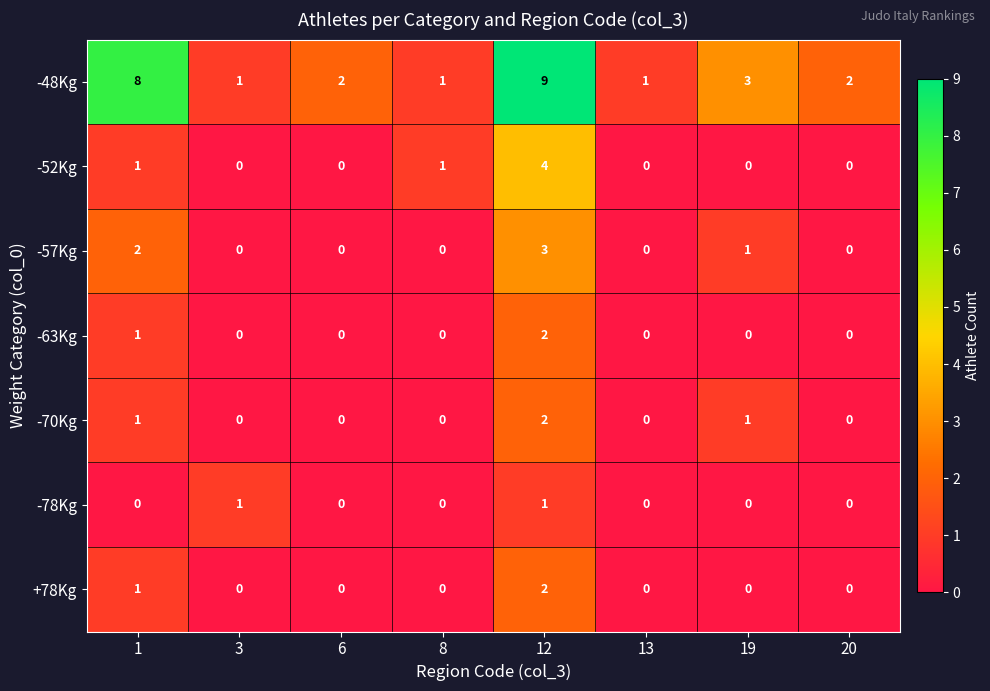

Count the number of data series in this chart.

7